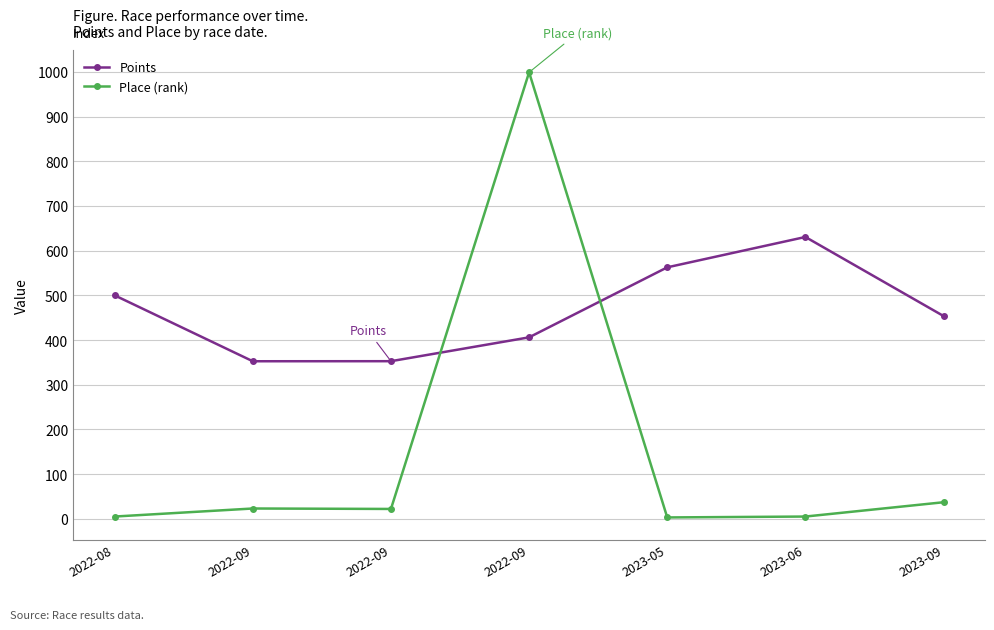

How many lines are shown in the chart?

2